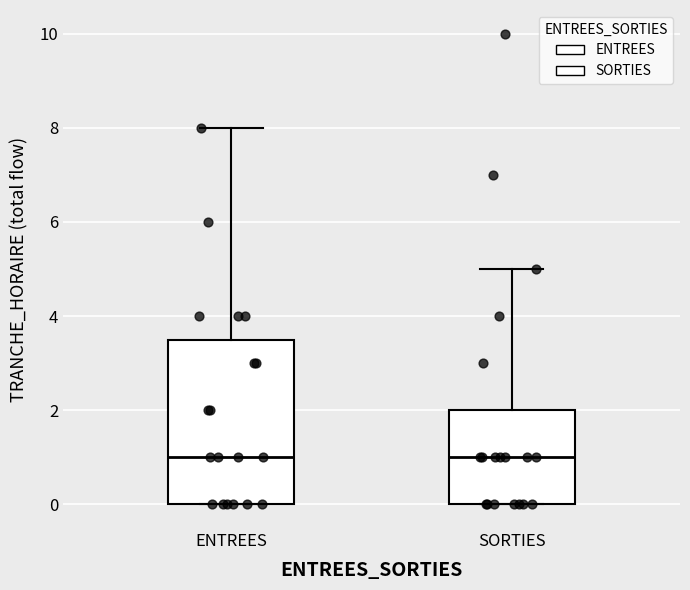

Which box is the tallest, from its lower edge to its upper edge?

ENTREES